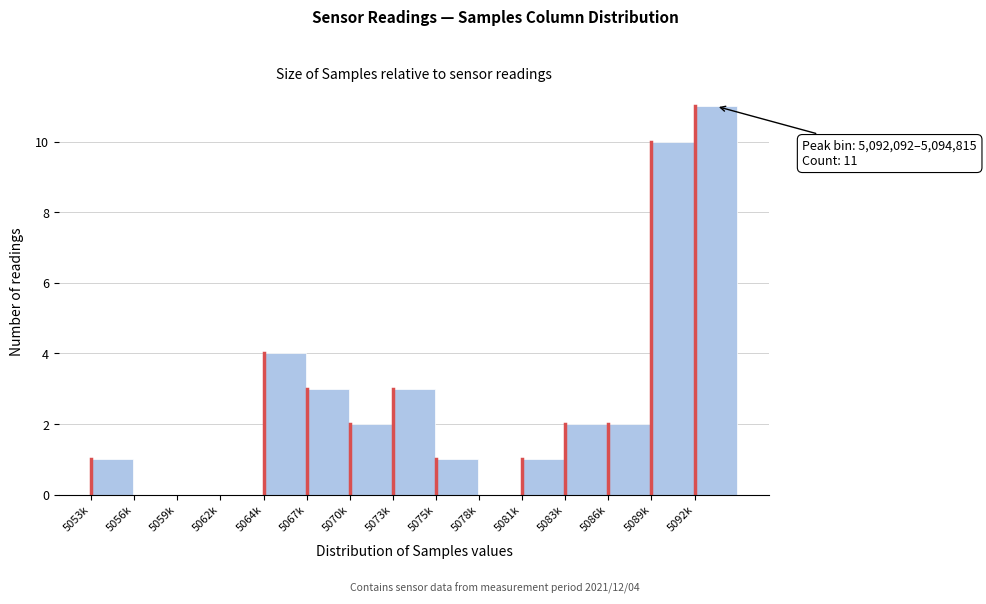

Reading left to right, transcribe all the data shown in this chart.

5053k=1	5056k=0	5059k=0	5062k=0	5064k=4	5067k=3	5070k=2	5073k=3	5075k=1	5078k=0	5081k=1	5083k=2	5086k=2	5089k=10	5092k=11